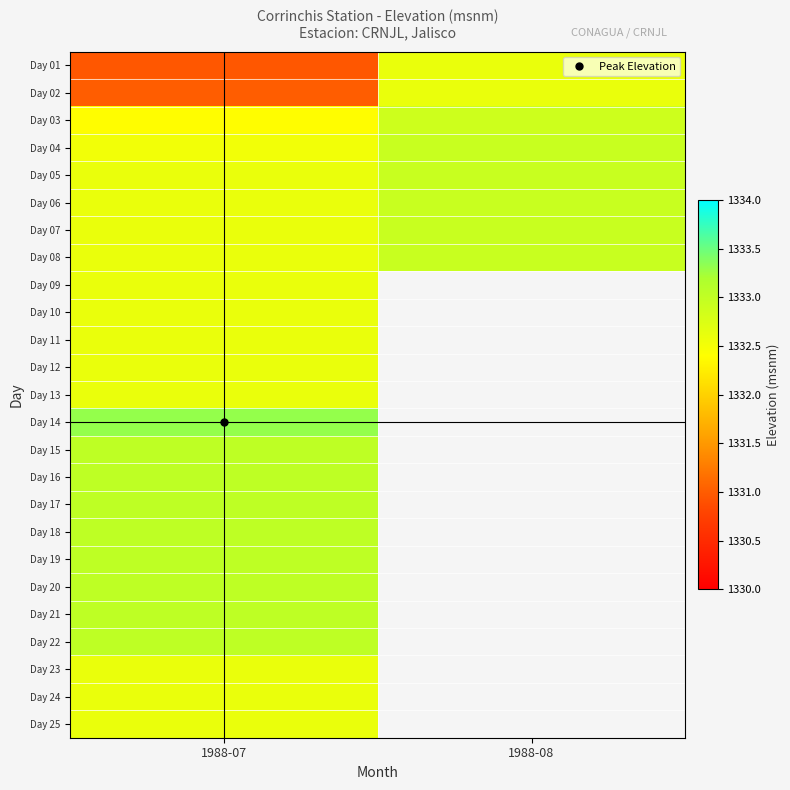

Rank the series by their maximum value, from highest to lowest.

Day 14, Day 15, Day 16, Day 17, Day 18, Day 19, Day 20, Day 21, Day 22, Day 04, Day 05, Day 06, Day 07, Day 08, Day 03, Day 01, Day 02, Day 09, Day 10, Day 11, Day 12, Day 13, Day 23, Day 24, Day 25